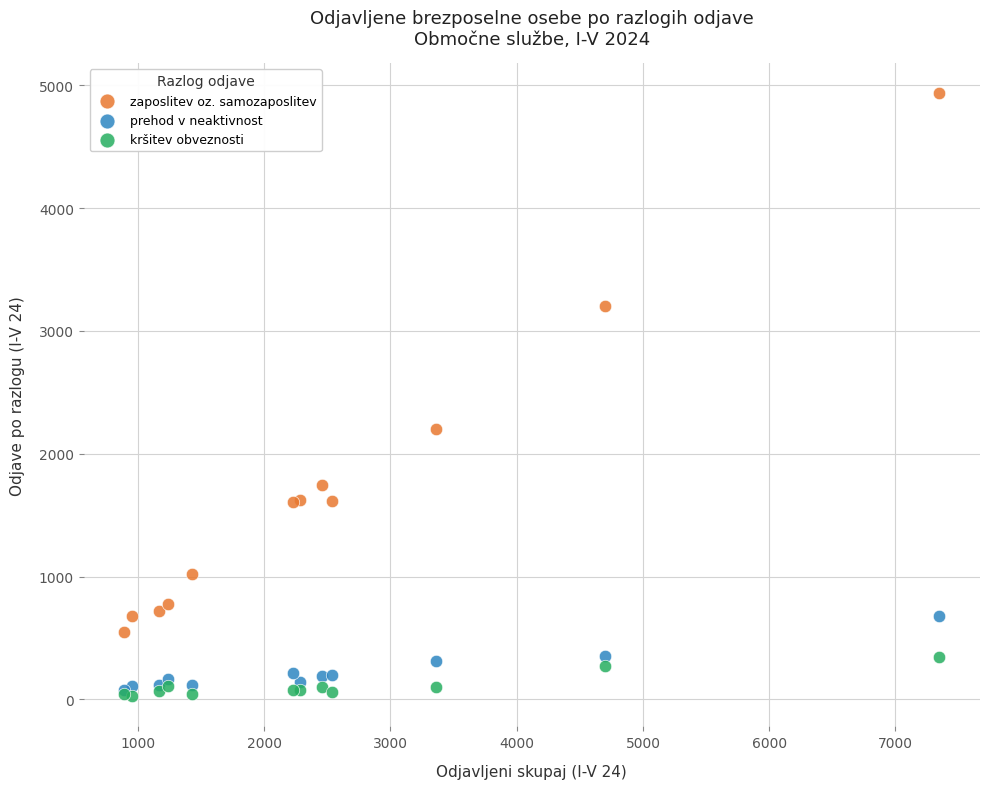

In the zaposlitev oz. samozaposlitev series, what Y value is closest to 2741?

3200